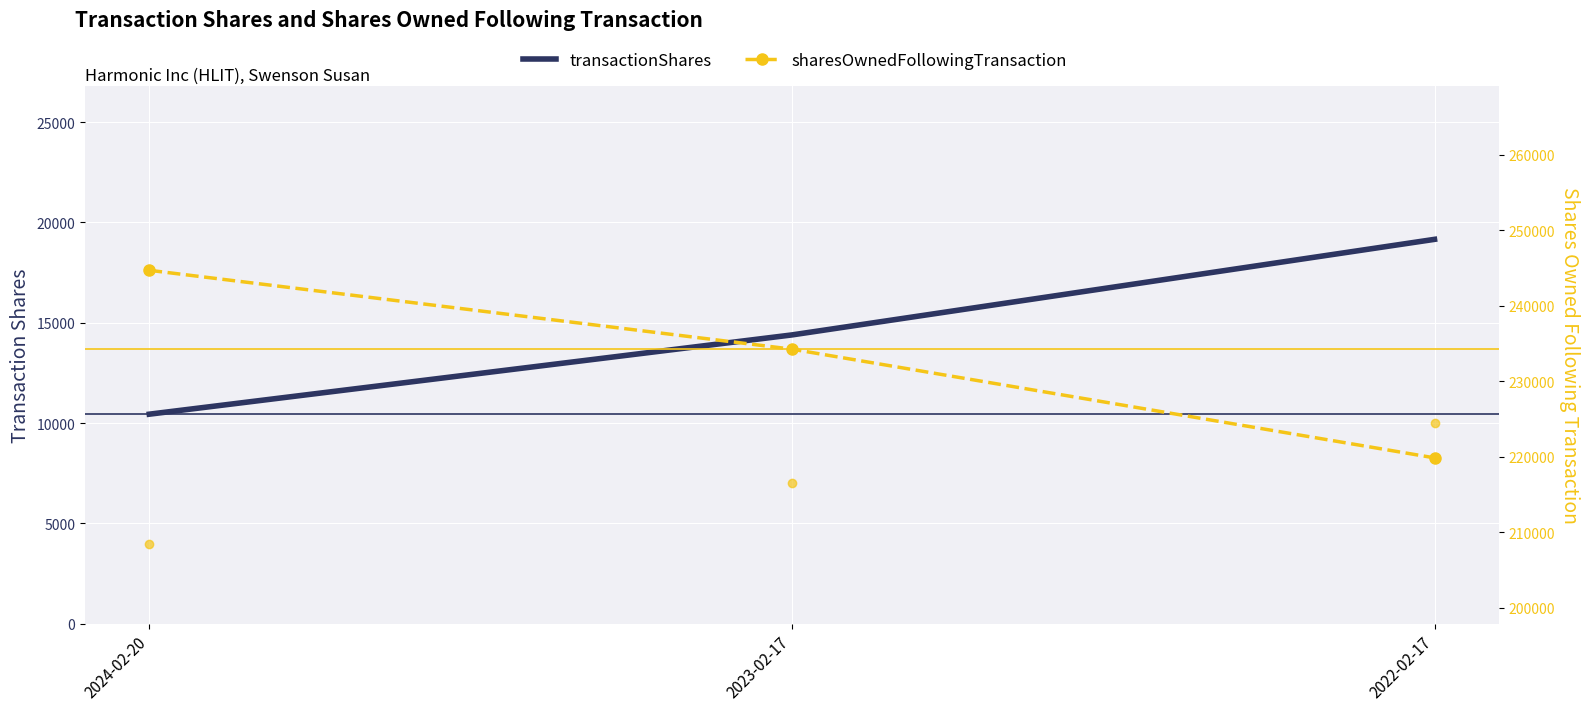

Reading left to right, transcribe all the data shown in this chart.

transactionShares: 10446	14395	19157
pctchgSharesOwned (x1000): 4000	7000	10000
sharesOwnedFollowingTransaction: 244666	234220	219825